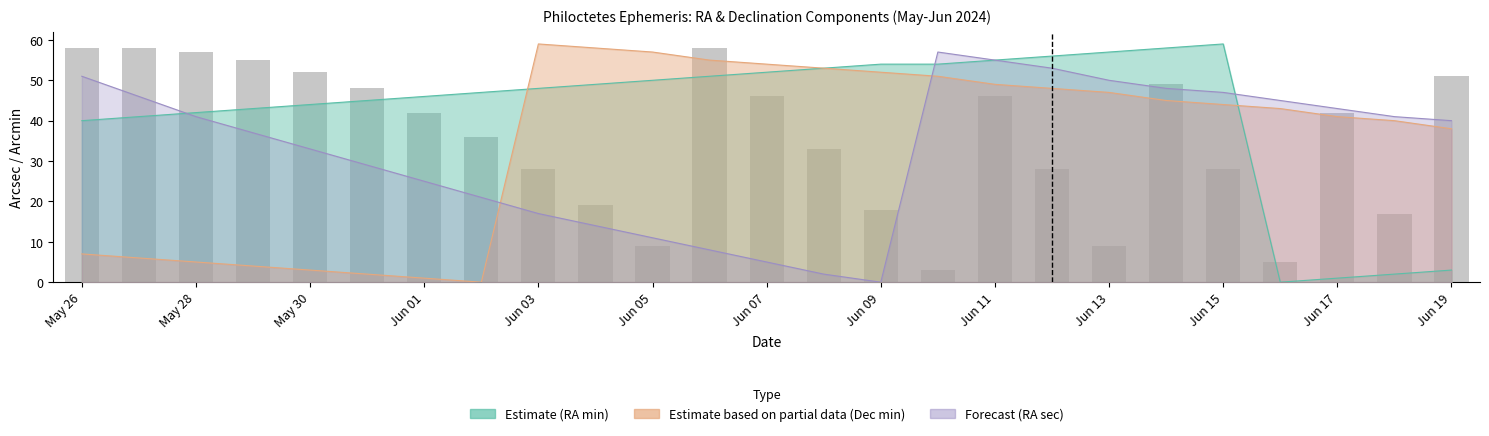

What is the value of the 4th bar from the left?

55